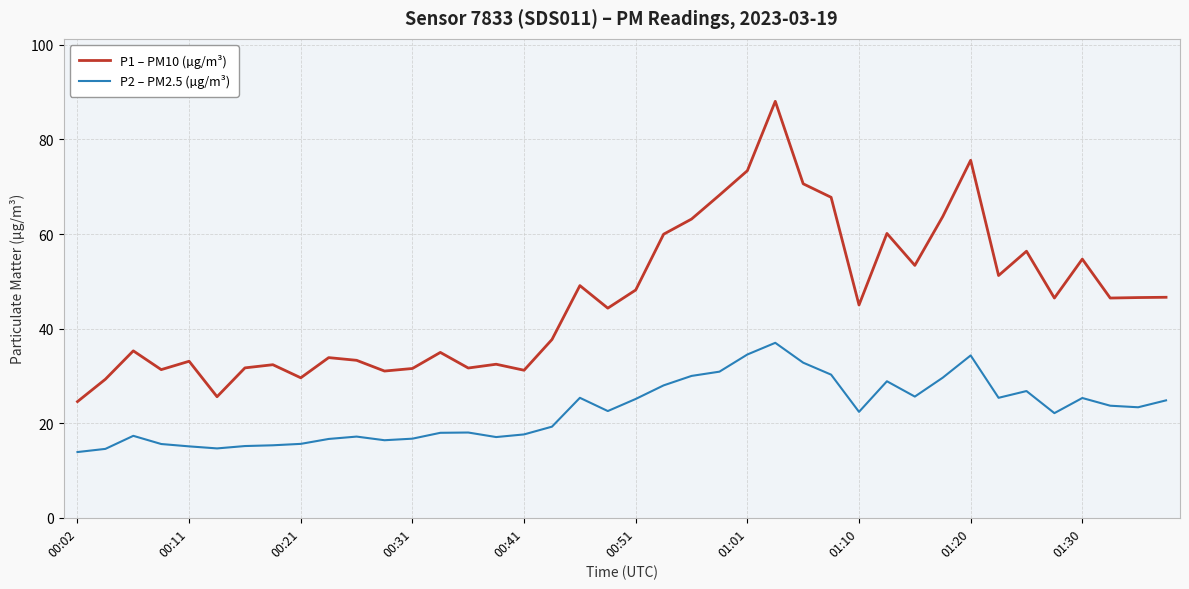

What is the minimum value shown in the chart?

13.9